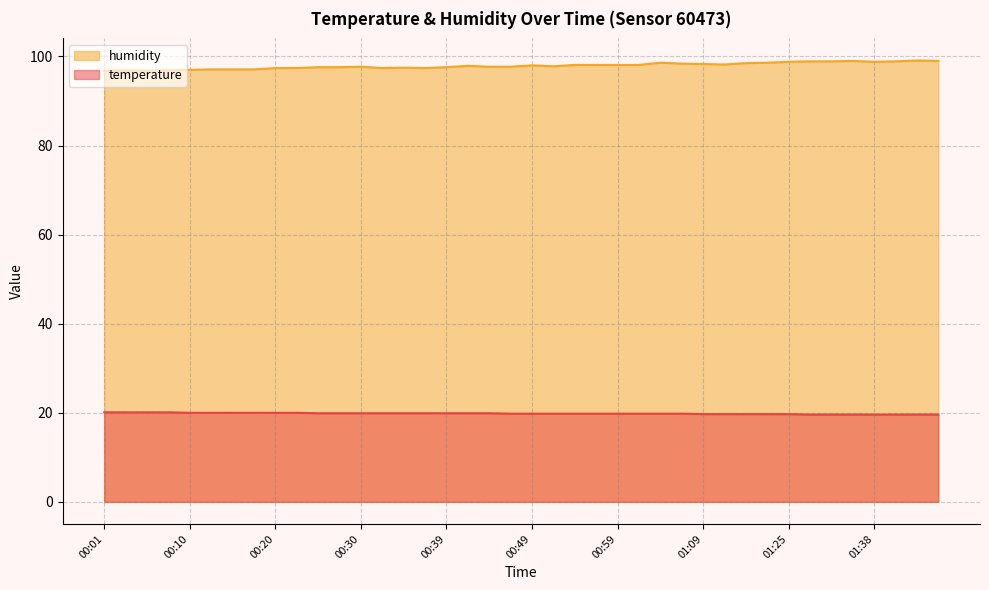

Reading left to right, extract all data points from this chart.

temperature: 20.1	20.1	20.1	20.1	20.0	20.0	20.0	20.0	20.0	20.0	19.9	19.9	19.9	19.9	19.9	19.9	19.9	19.9	19.9	19.8	19.8	19.8	19.8	19.8	19.8	19.8	19.8	19.8	19.7	19.7	19.7	19.7	19.7	19.6	19.6	19.6	19.6	19.6	19.6	19.6
humidity: 96.8	96.9	96.8	96.9	97.0	97.1	97.1	97.1	97.4	97.4	97.6	97.6	97.7	97.4	97.5	97.4	97.6	97.9	97.7	97.7	98.0	97.8	98.1	98.1	98.1	98.1	98.6	98.4	98.3	98.2	98.5	98.6	98.8	98.9	98.9	99.0	98.8	98.9	99.1	99.0